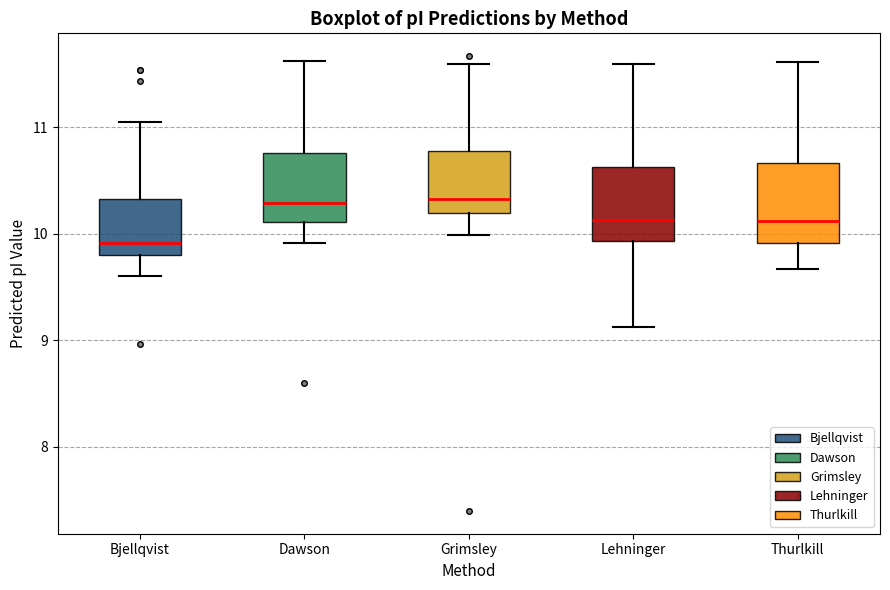

Reading left to right, transcribe this box plot: for each box, give where its median line is, the range the box spans, and where its two whiskers end, as read against the y-axis. The values are not printed on the chart, so give them approximately, as read against the axis.

Bjellqvist: median 9.9, box 9.8 to 10.3, whiskers 9.6 to 11.1
Dawson: median 10.3, box 10.1 to 10.8, whiskers 9.9 to 11.6
Grimsley: median 10.3, box 10.2 to 10.8, whiskers 10.0 to 11.6
Lehninger: median 10.1, box 9.9 to 10.6, whiskers 9.1 to 11.6
Thurlkill: median 10.1, box 9.9 to 10.7, whiskers 9.7 to 11.6